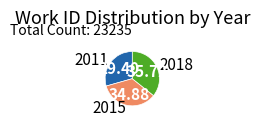

The 2018 slice represents 43% of the pie. True or false?

False